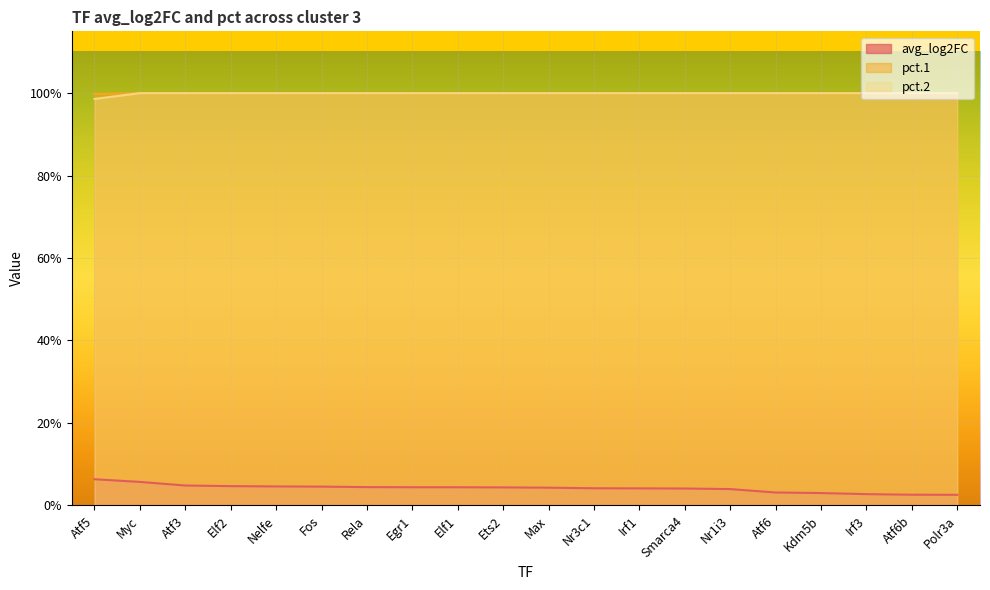

What is the label of the 11th point from the left?

Max